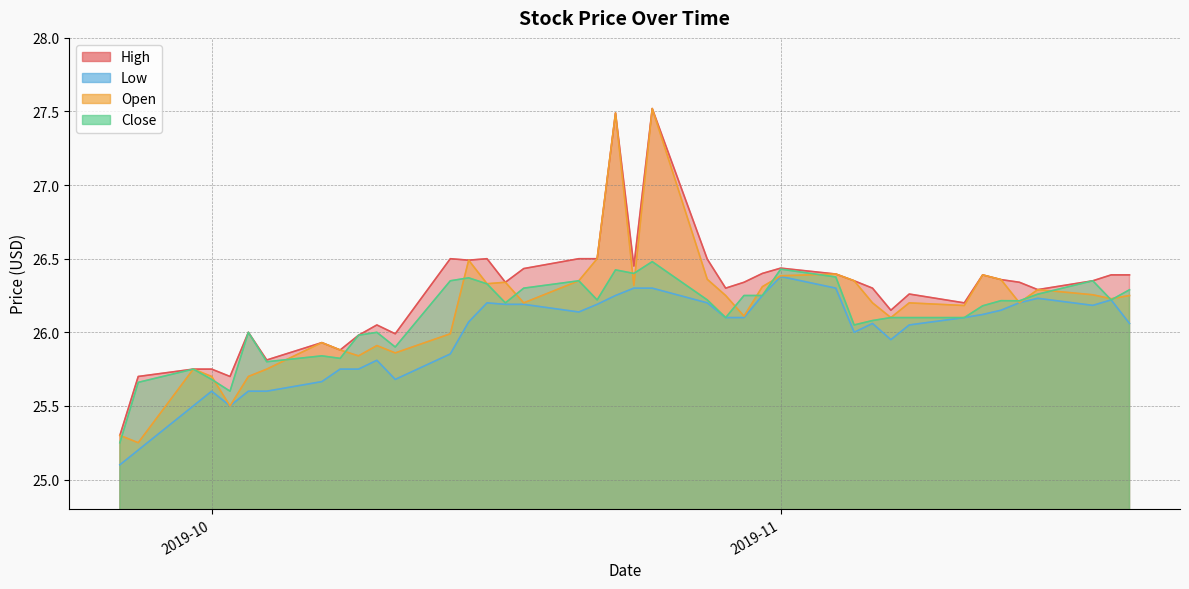

At which label is Open closest to 26?

2019-10-14